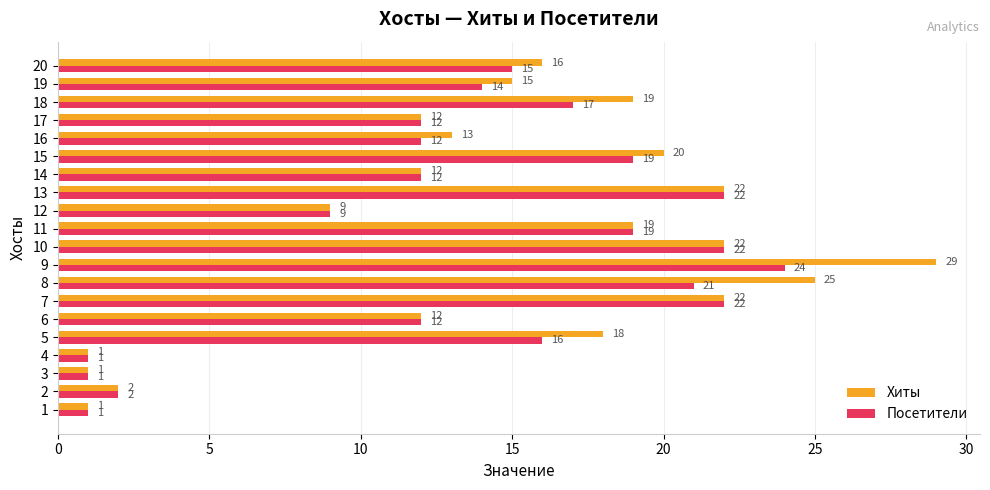

List the series in order of their peak value, lowest first.

Посетители, Хиты